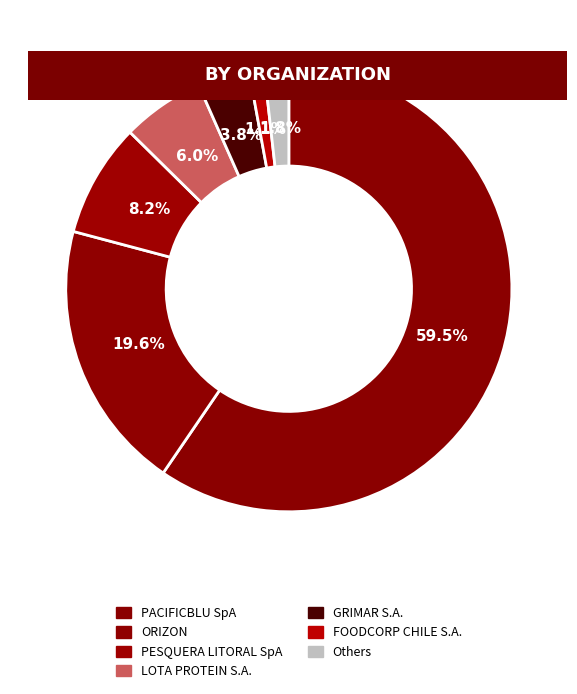

How many segments does this pie chart have?

7